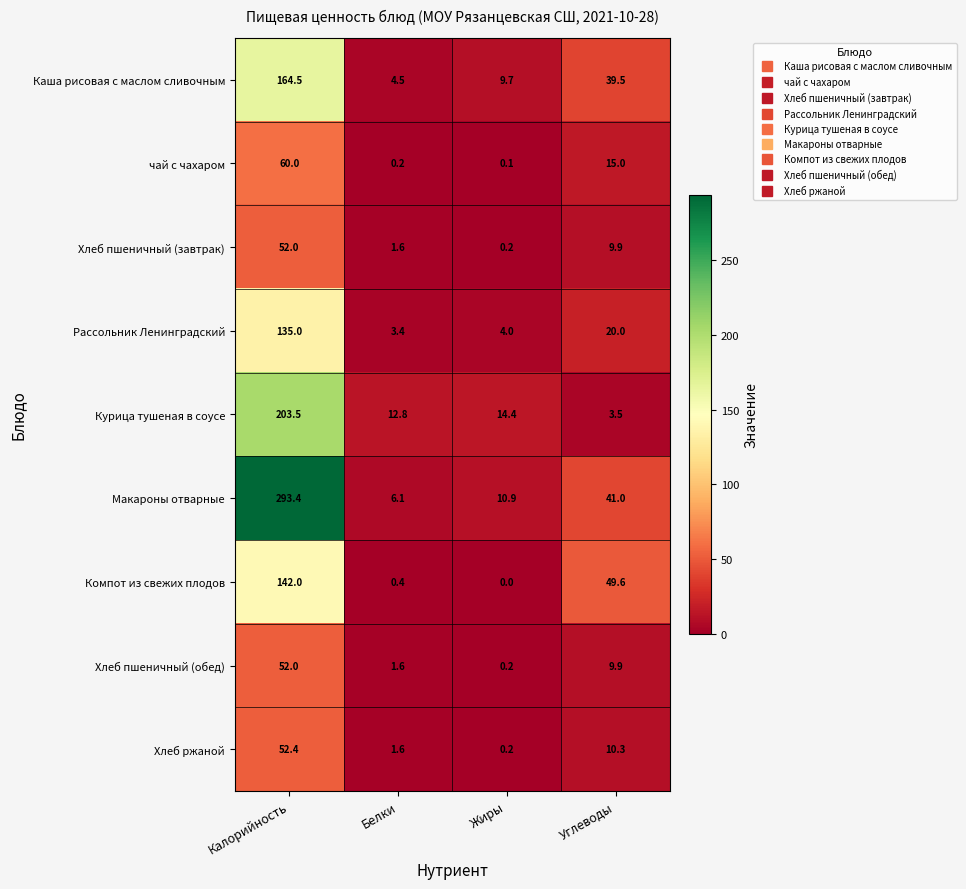

How many values in the чай с чахаром series are below 15?

2